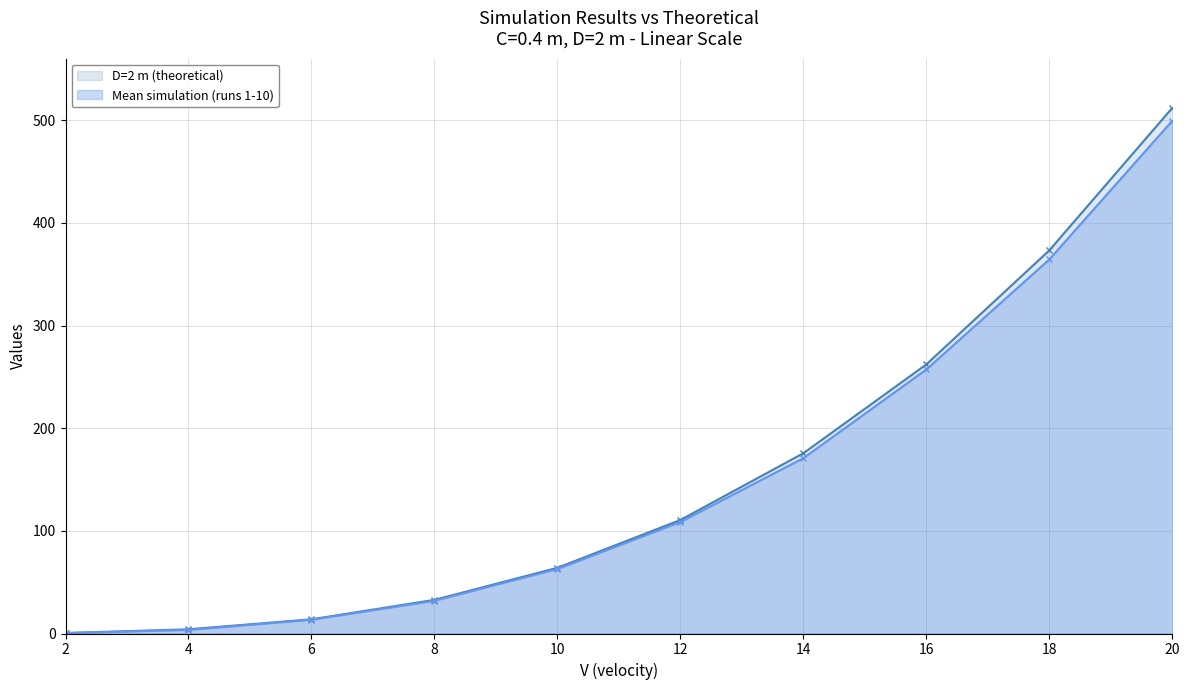

What is the highest value of the D=2 m (theoretical) series?

512.0